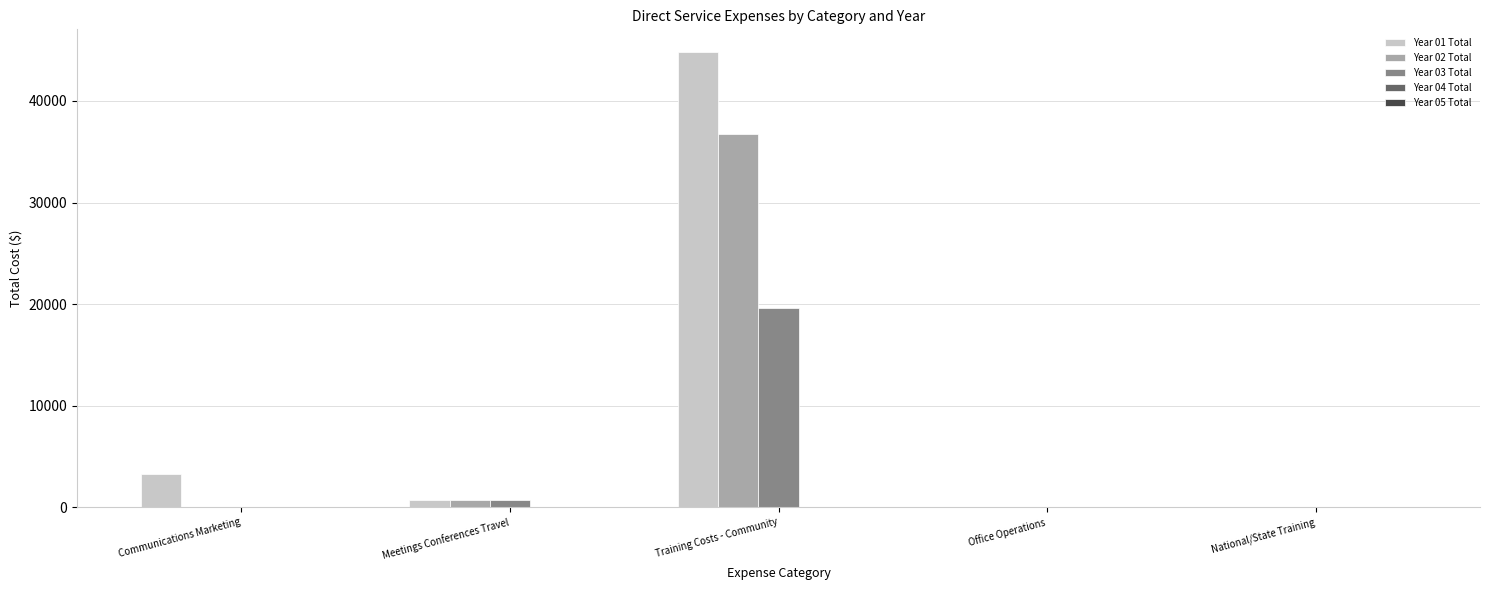

Which series has the largest range (max minus min)?

Year 01 Total